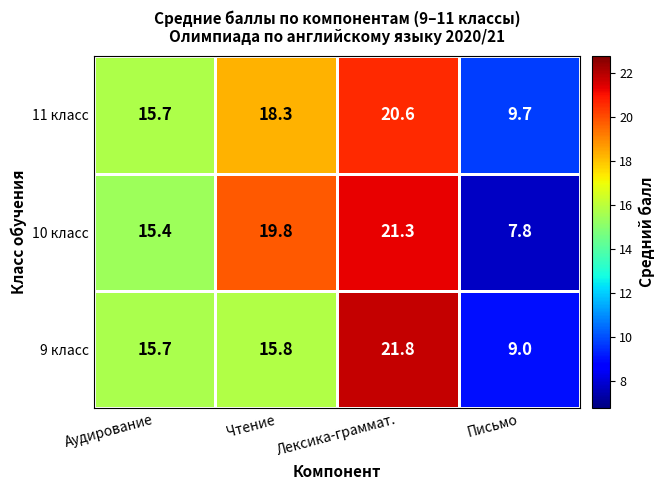

Which series changed the most between Чтение and Лексика-граммат.?

9 класс